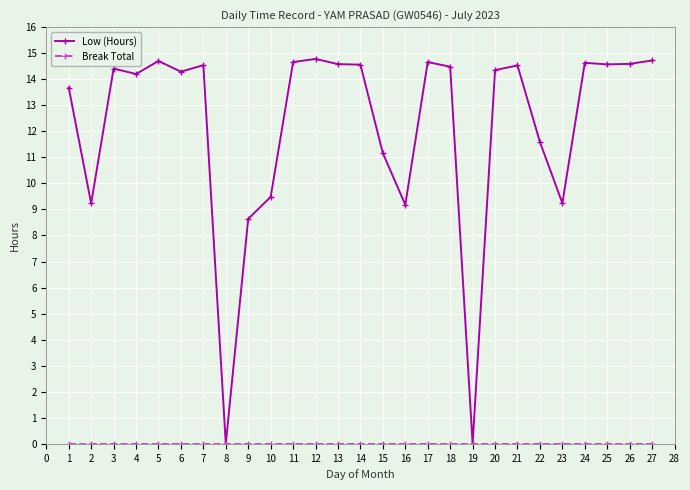

At which label does Low (Hours) first exceed 14?

3